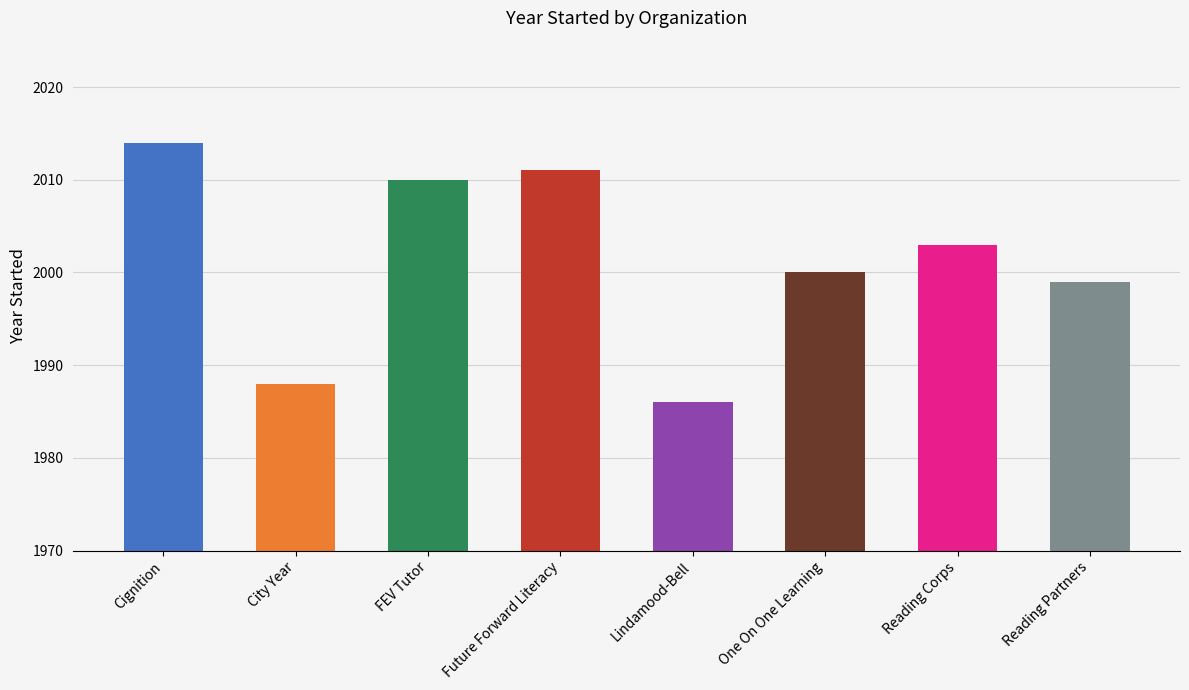

What is the average value?

2001